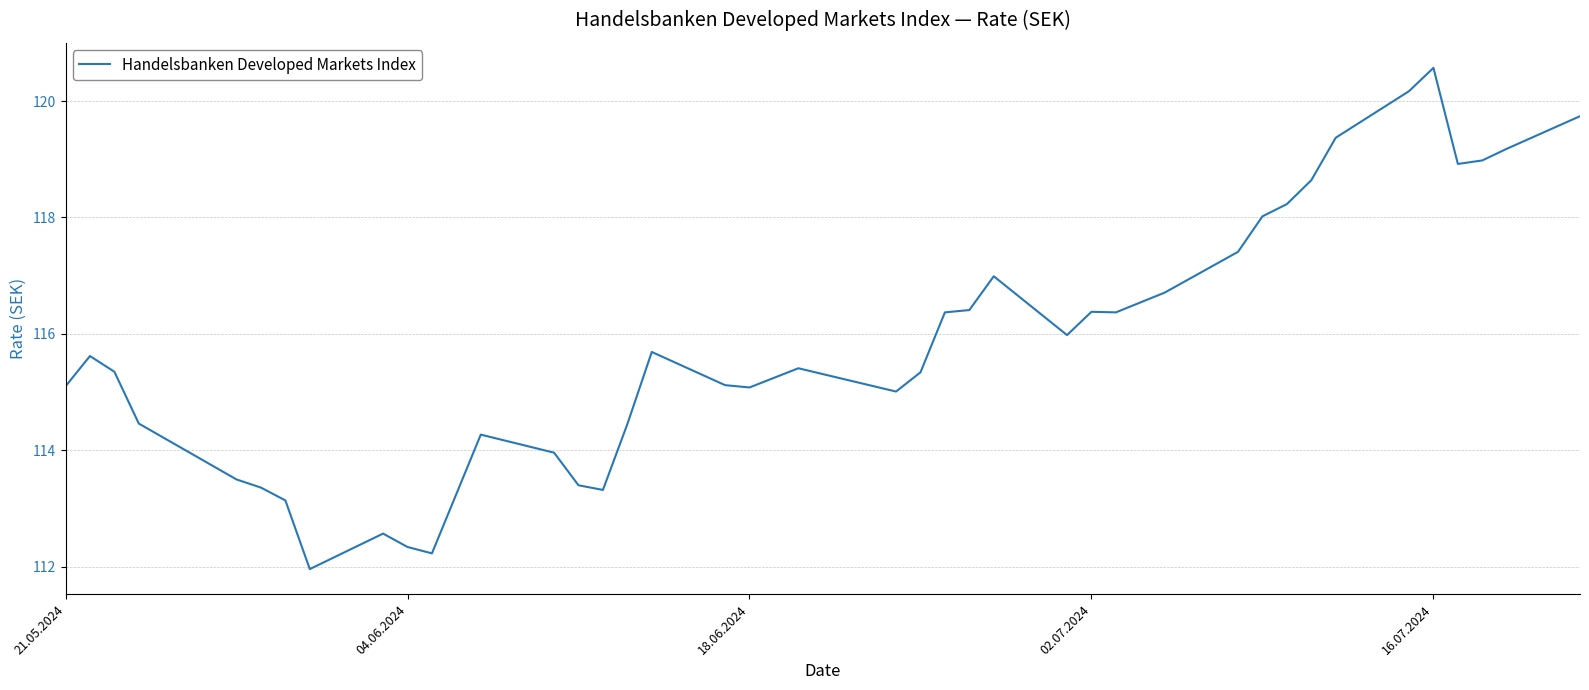

What is the smallest value displayed?

112.0